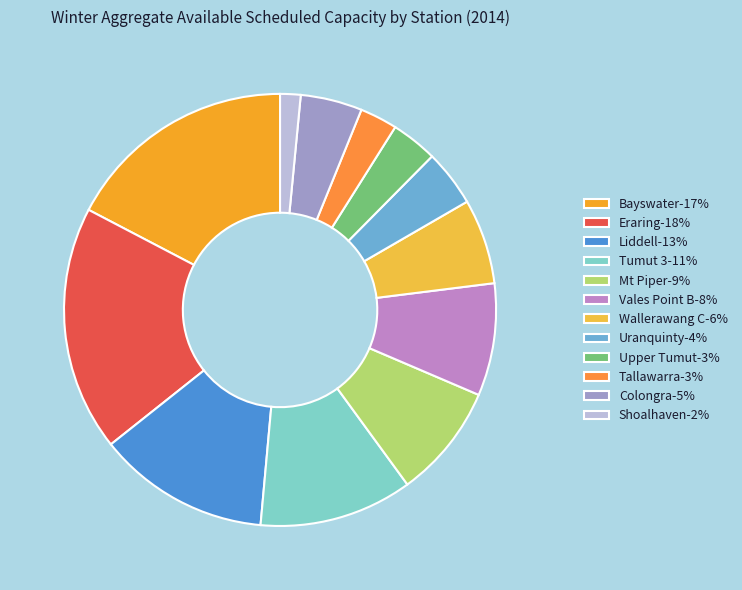

Is the sum of Eraring and Wallerawang C greater than half?

No